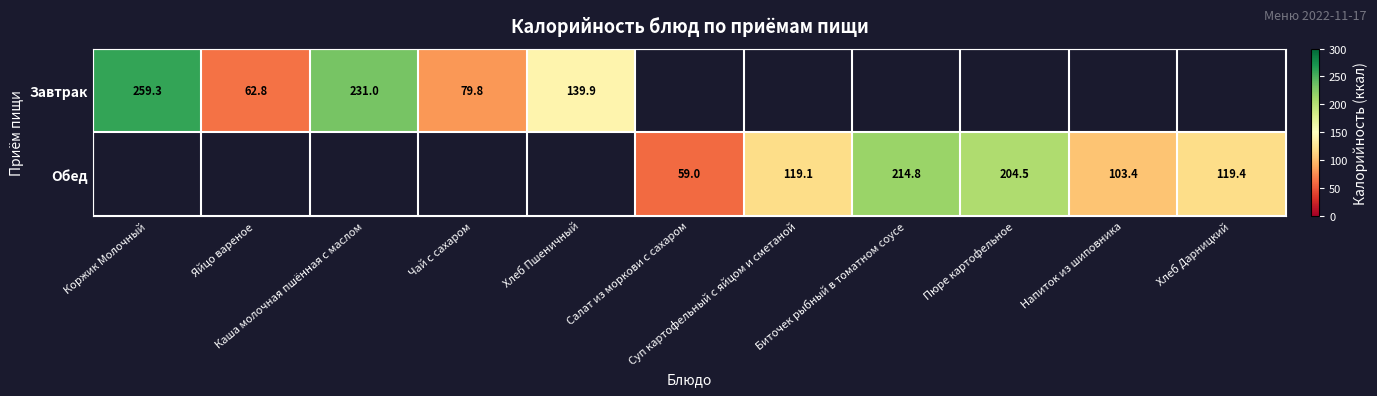

How many values in Обед are above zero?

6